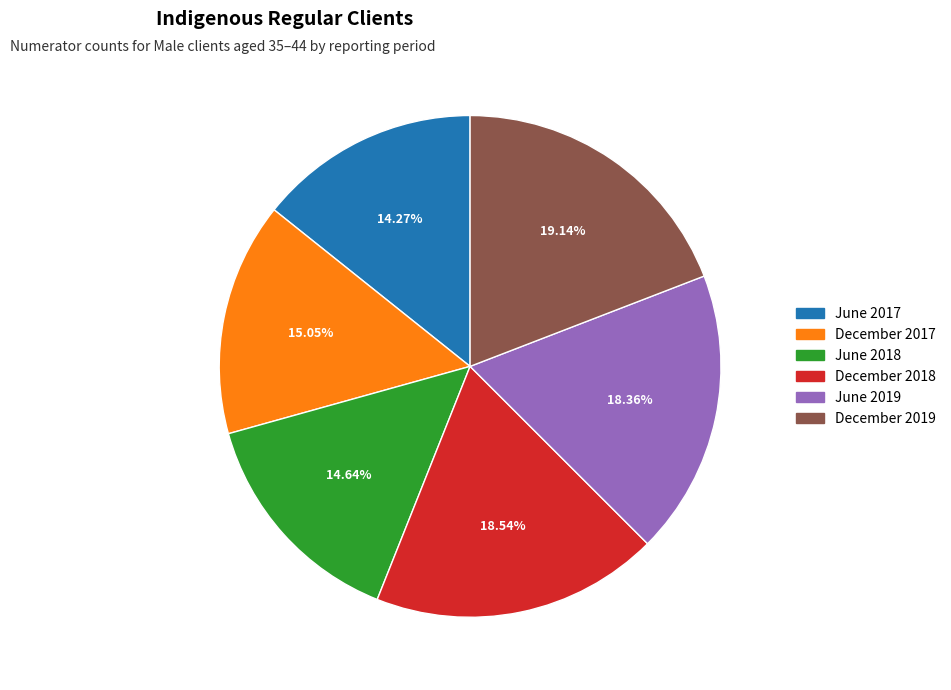

To the nearest percent, what is the combined percentage of June 2017 and June 2018?

29%